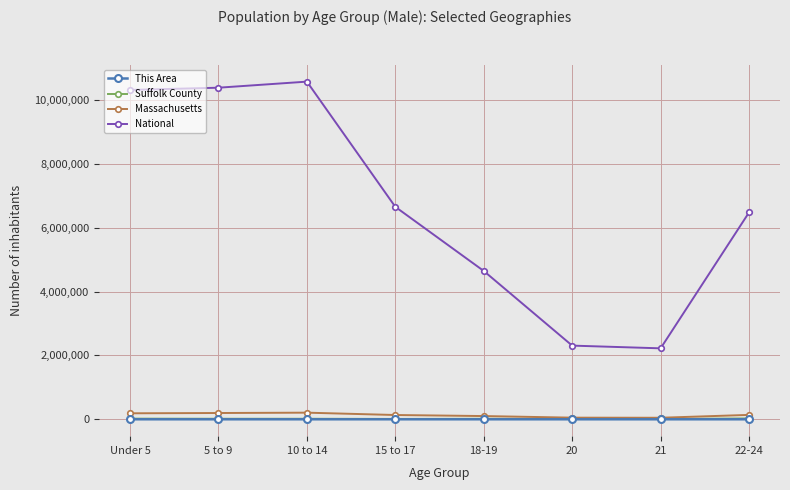

What is the difference between the second highest and minimum values in the Massachusetts series?

148769